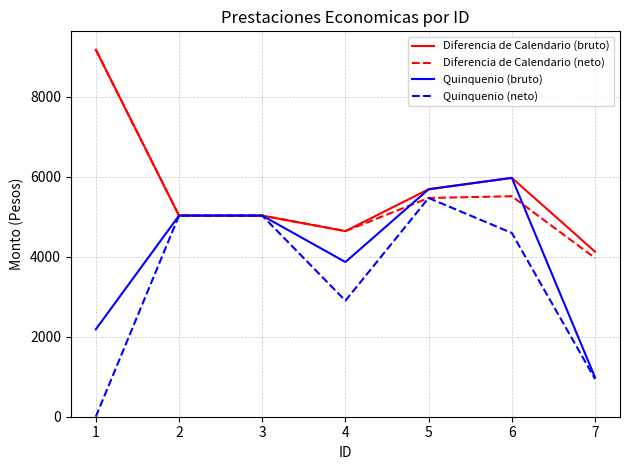

What is the lowest value of the Diferencia de Calendario (neto) series?

3967.1